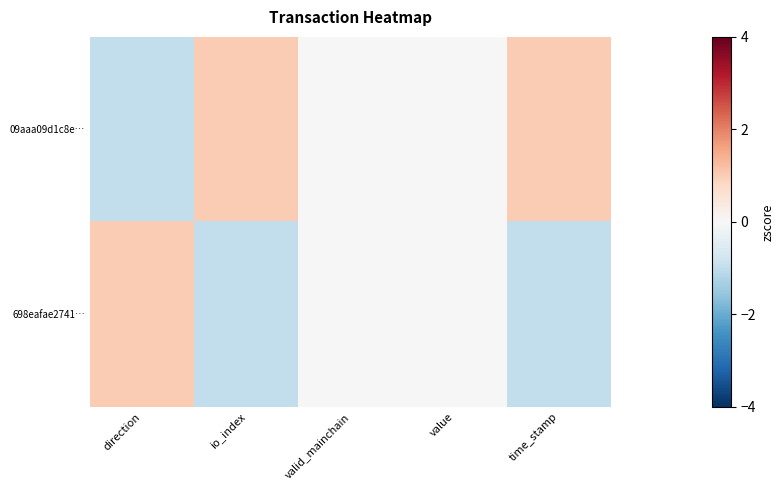

Rank the series at value from lowest to highest value.

09aaa09d1c8e…, 698eafae2741…